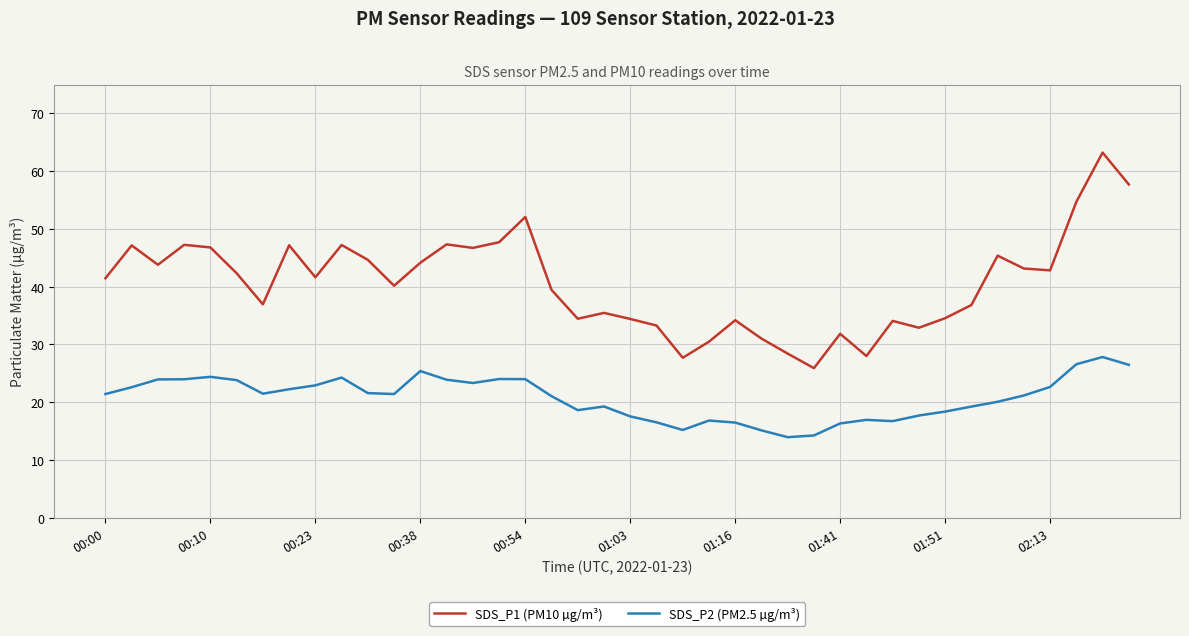

What is the highest value of the SDS_P1 (PM10 µg/m³) series?

63.2